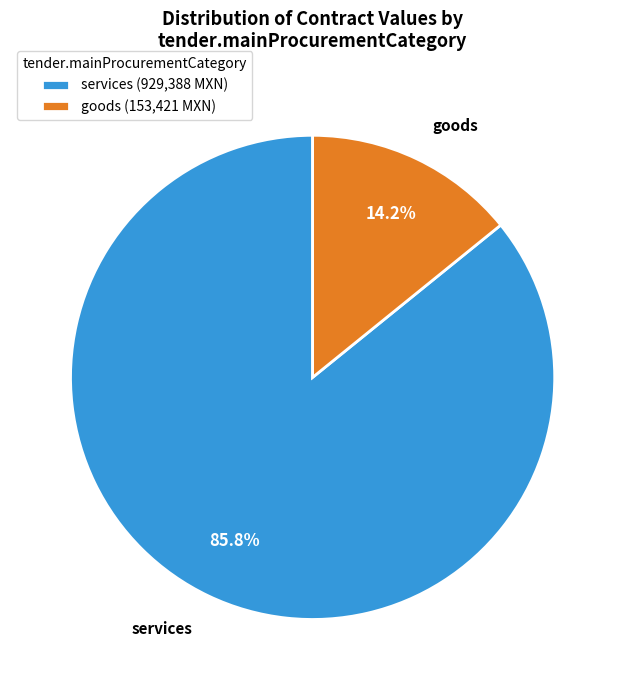

To the nearest percent, what is the average slice percentage?

50%